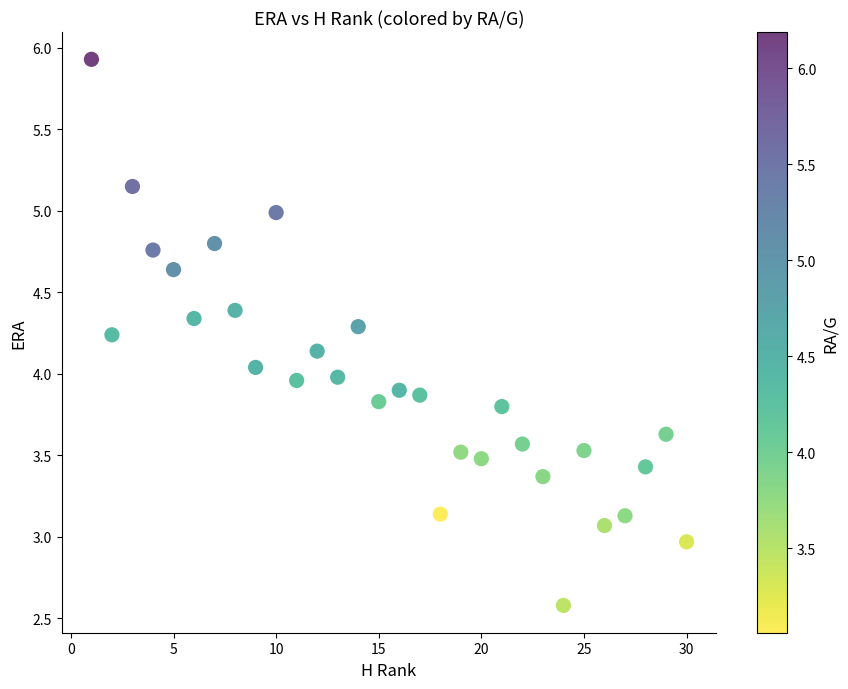

What is the range of X values (max minus min)?

29.0